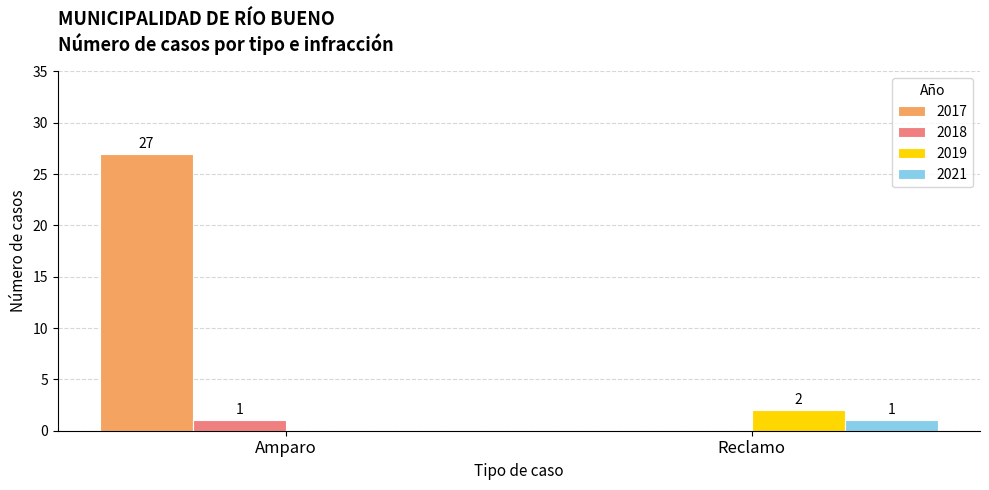

Which series has the largest total across all categories?

2017